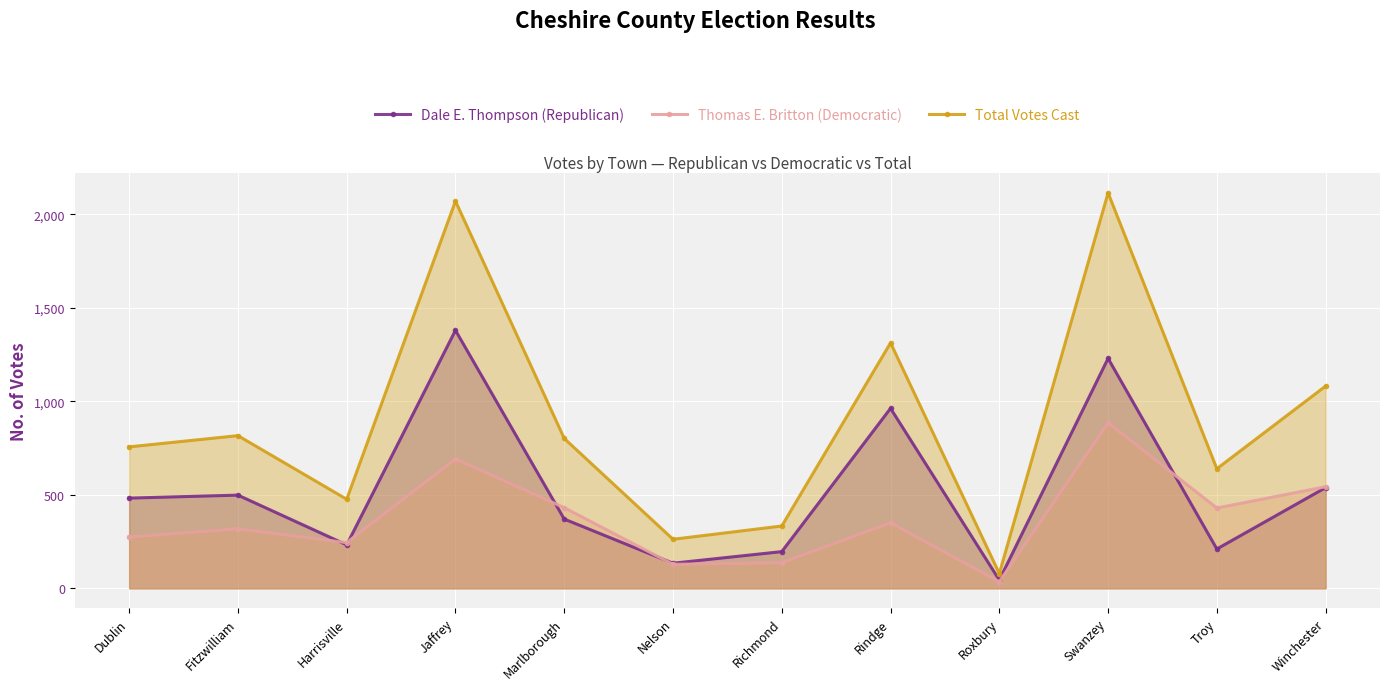

What is the difference between the maximum and minimum values in the Dale E. Thompson (Republican) series?

1335